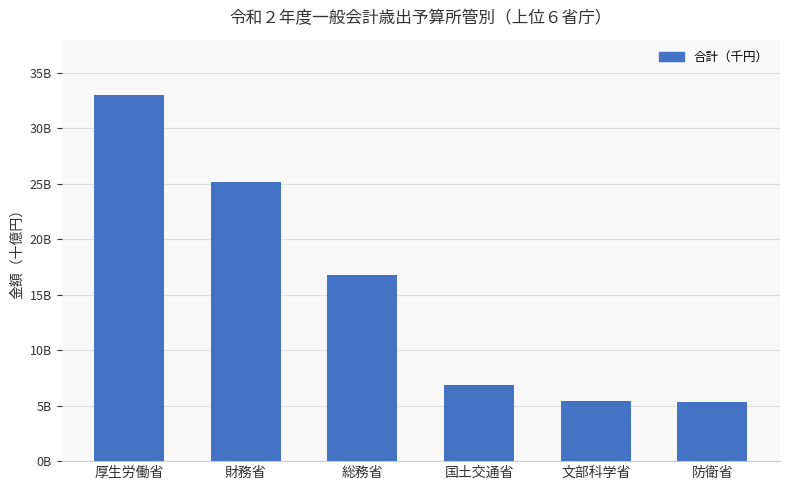

The chart shows a value of 5415218203 at 文部科学省. True or false?

True